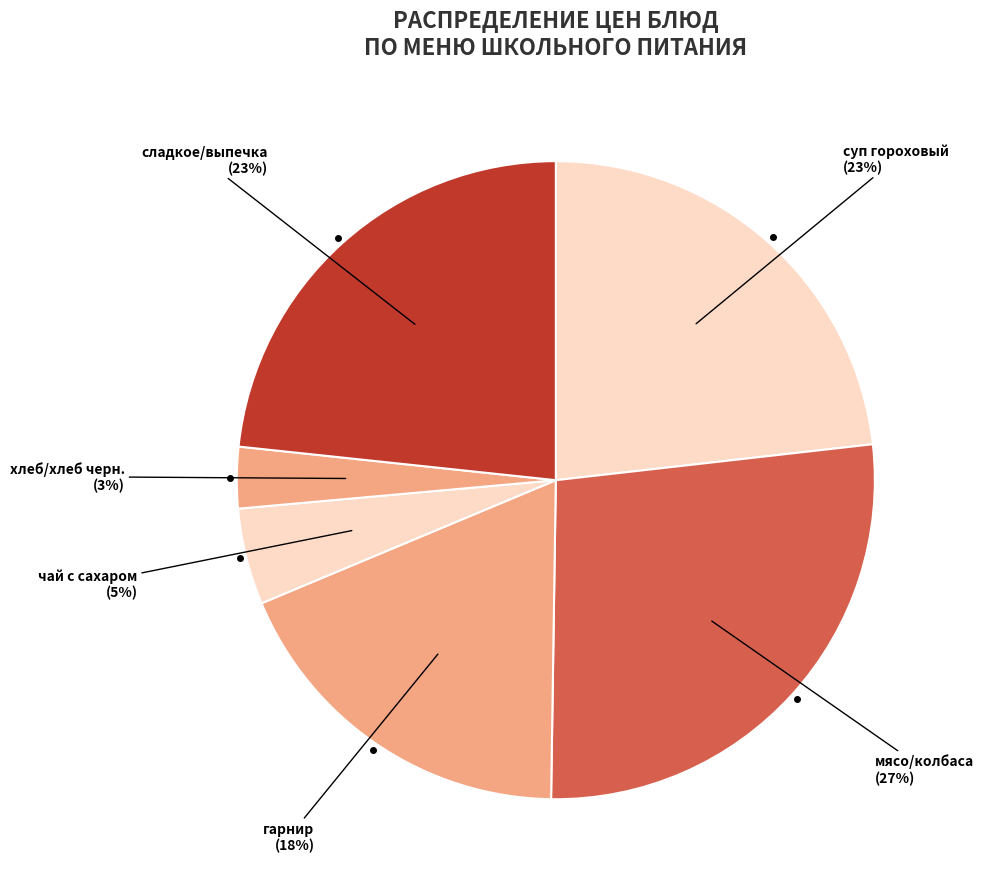

Count the number of slices in the pie.

6